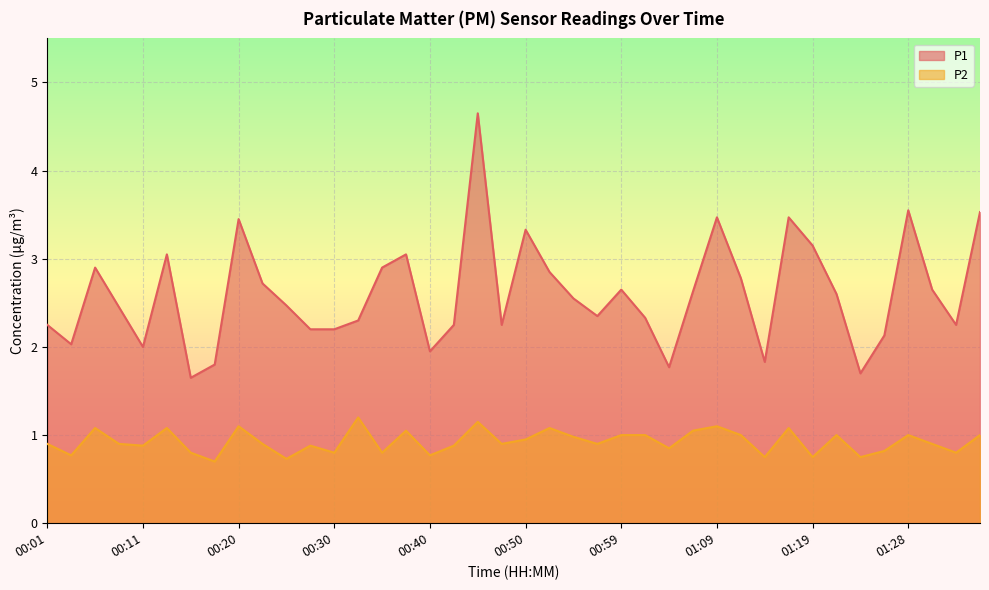

What is the total value across all series at 00:54?

3.5